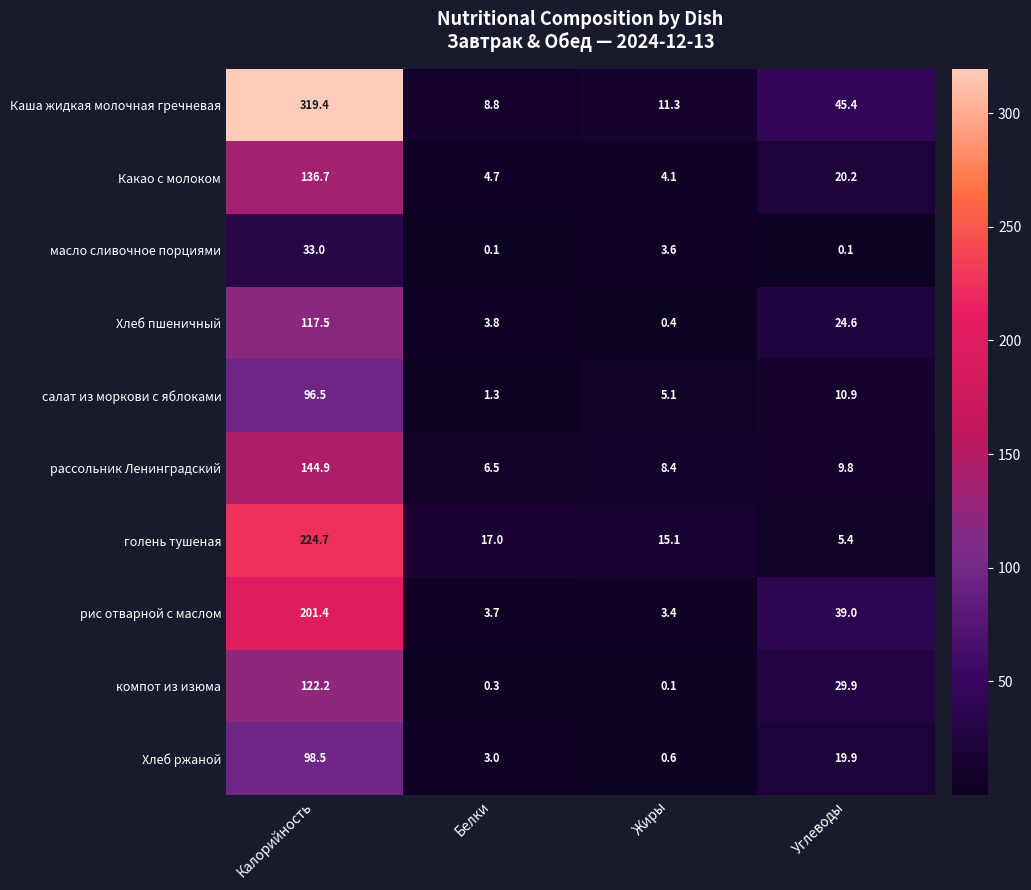

What is the greatest value displayed?

319.4